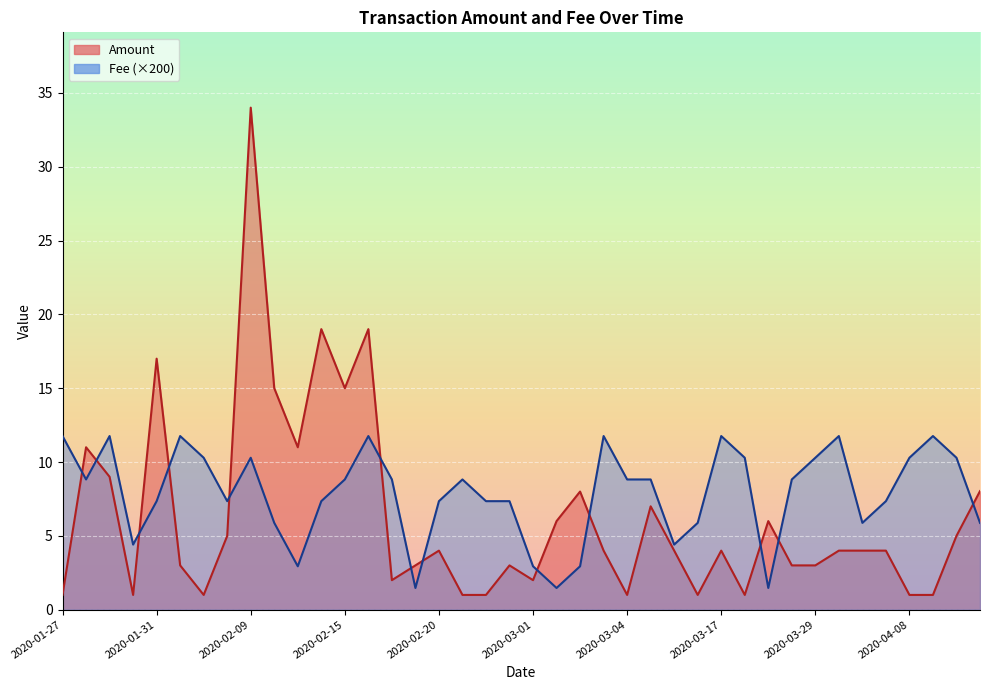

Which series ends up on top after the final intersection of Fee (×200) and Amount?

Amount